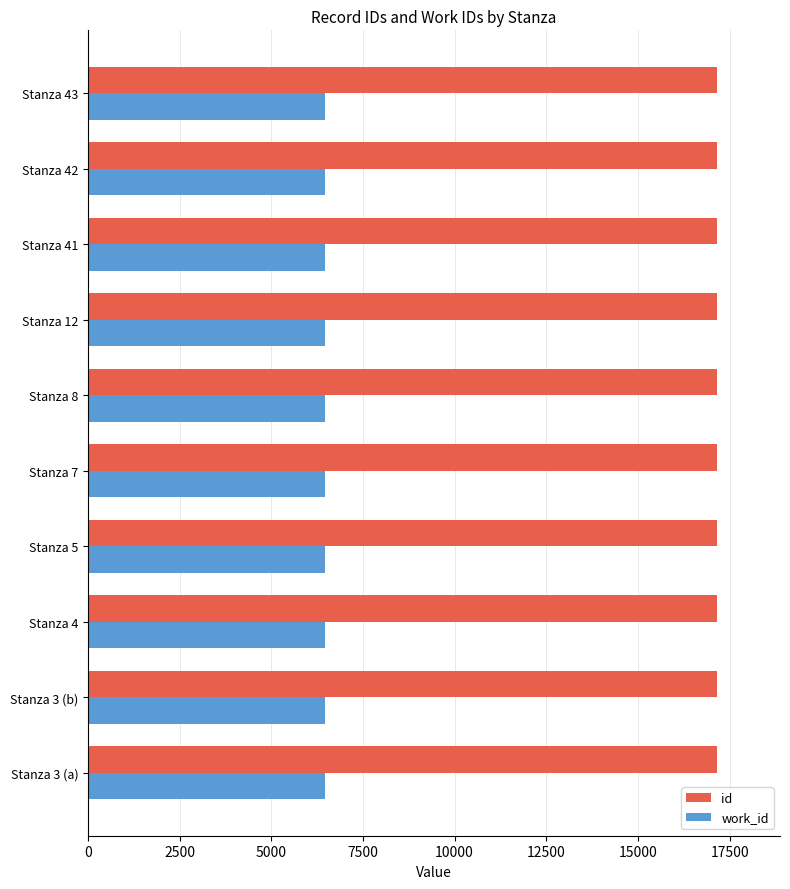

What is the maximum value for id?

17159